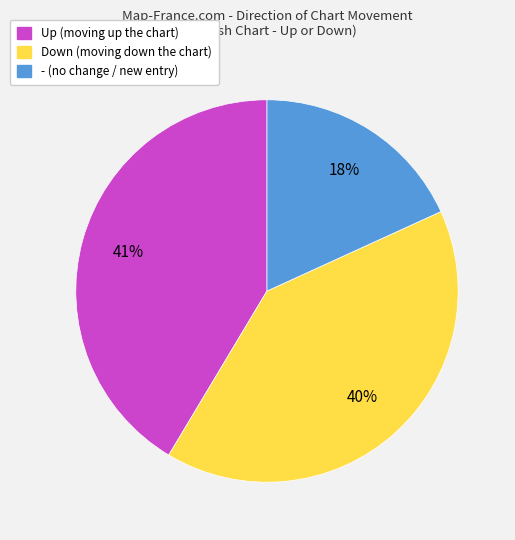

How many slices are in this pie chart?

3